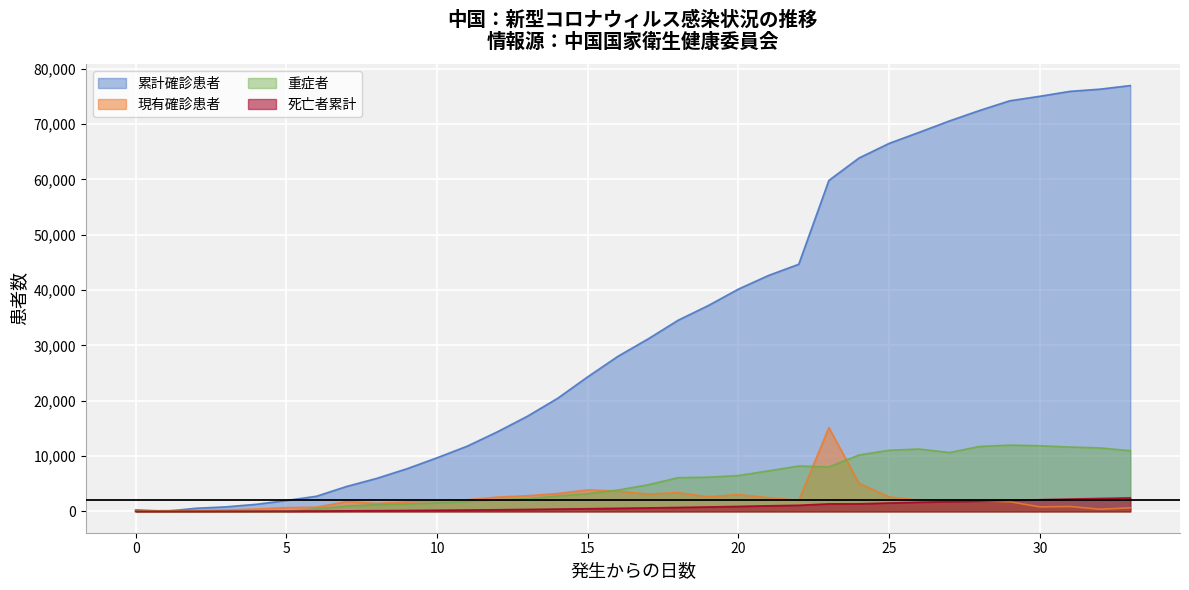

Which series has the largest total across all categories?

累計確診患者